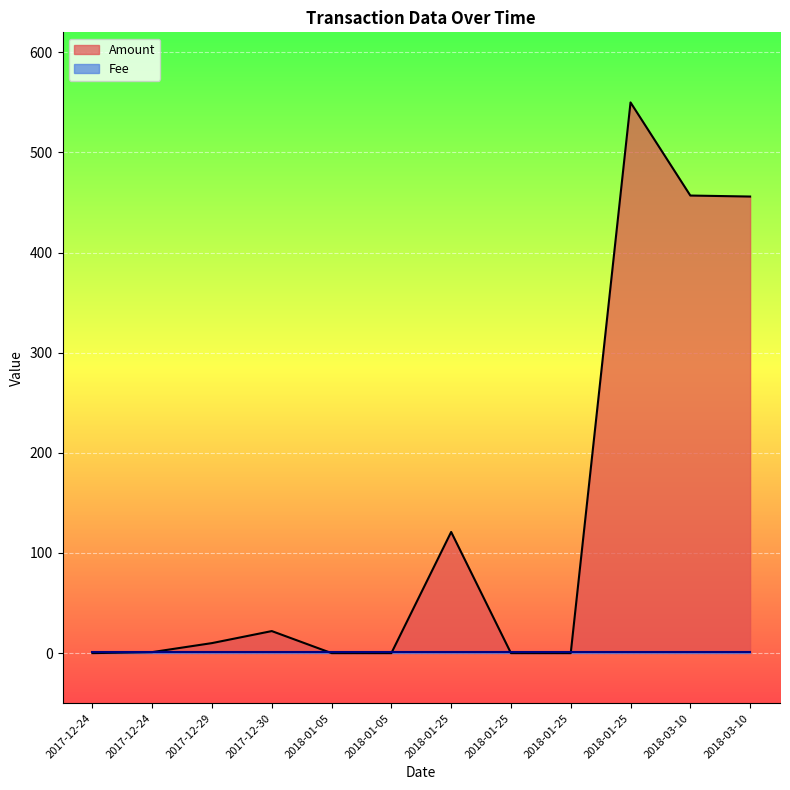

At which category does the data reach its first local peak?

2017-12-30